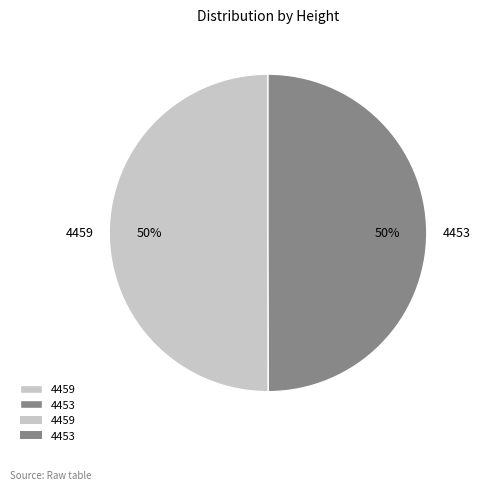

Combined, do 4459 and 4453 account for over 50%?

Yes